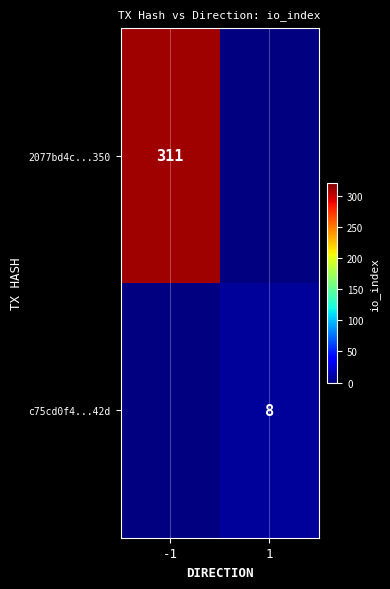

Count the number of categories in the chart.

2